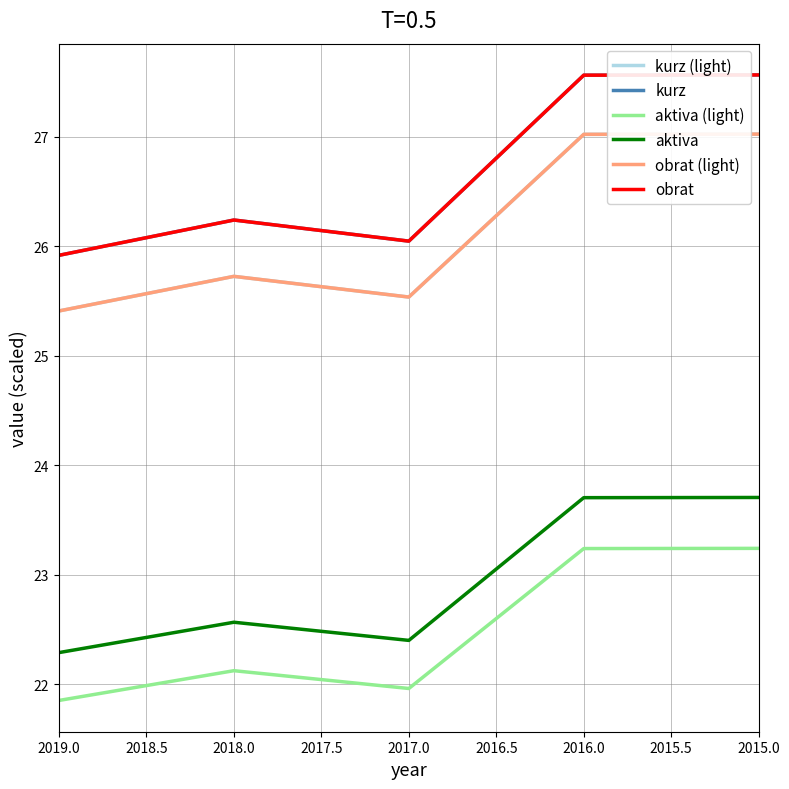

Is it true that kurz (light) equals 45.4 at 2015.0?

False